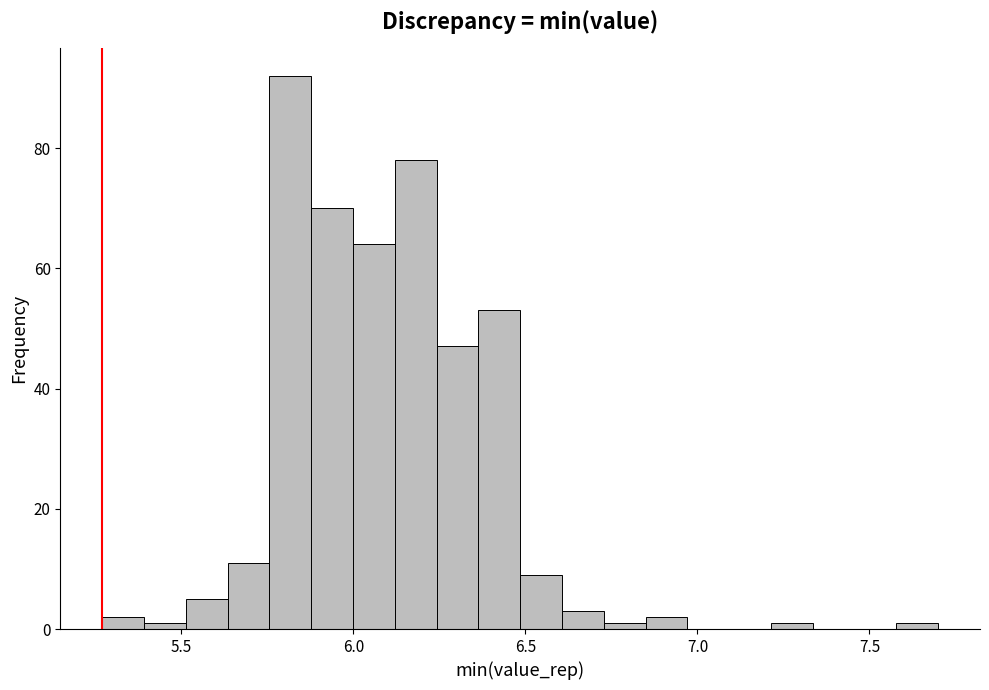

Read against the x-axis, roughly where is the centre of the tallest bar?

5.80